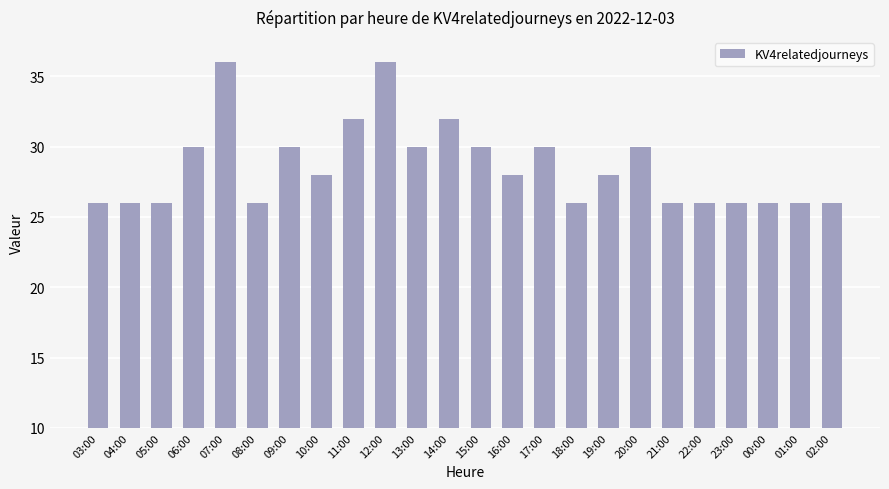

Reading right to left, transcribe all the data shown in this chart.

02:00=26	01:00=26	00:00=26	23:00=26	22:00=26	21:00=26	20:00=30	19:00=28	18:00=26	17:00=30	16:00=28	15:00=30	14:00=32	13:00=30	12:00=36	11:00=32	10:00=28	09:00=30	08:00=26	07:00=36	06:00=30	05:00=26	04:00=26	03:00=26